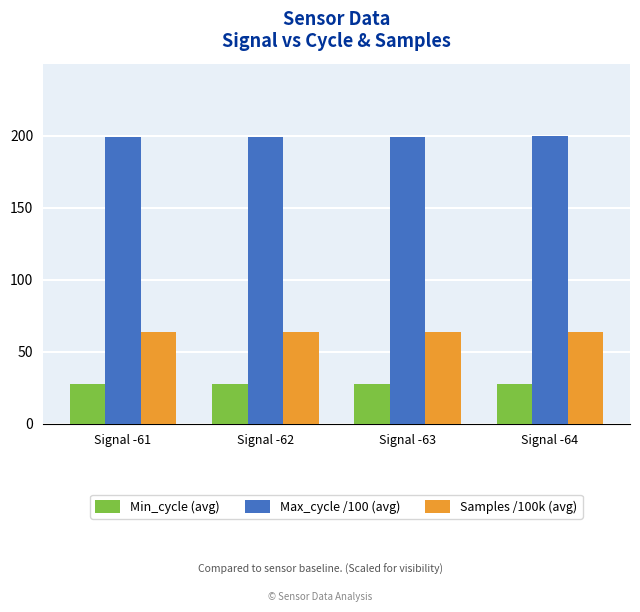

Is it true that Max_cycle /100 (avg) equals 199.2 at Signal -61?

True